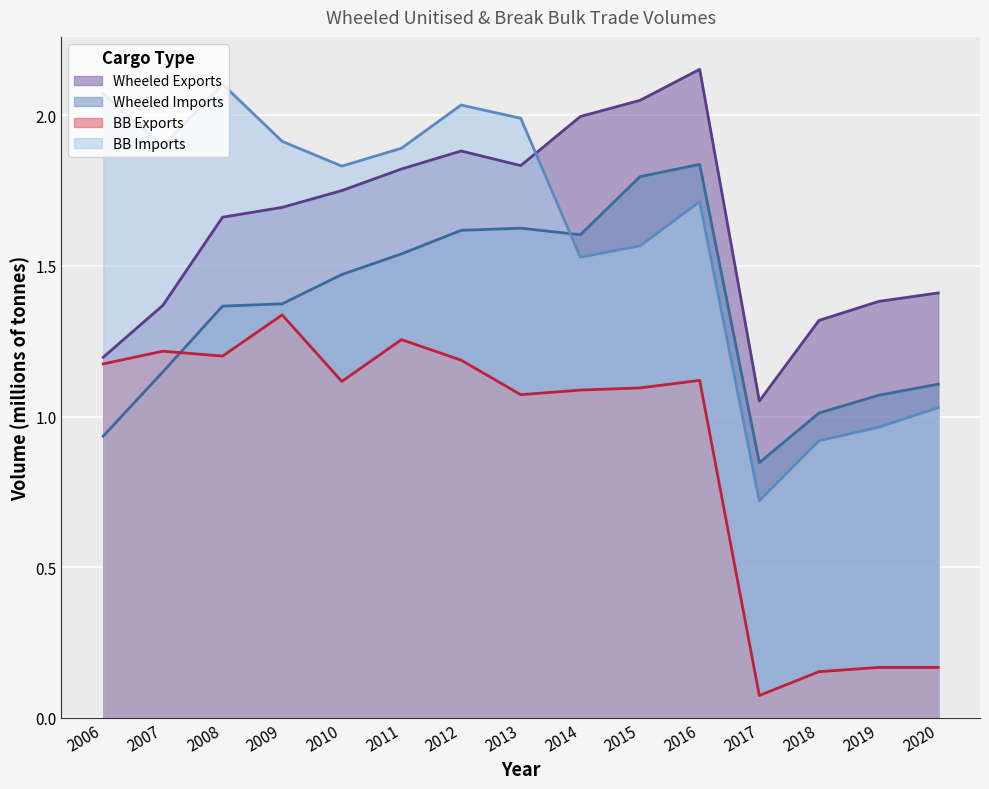

How many categories are shown in the chart?

15